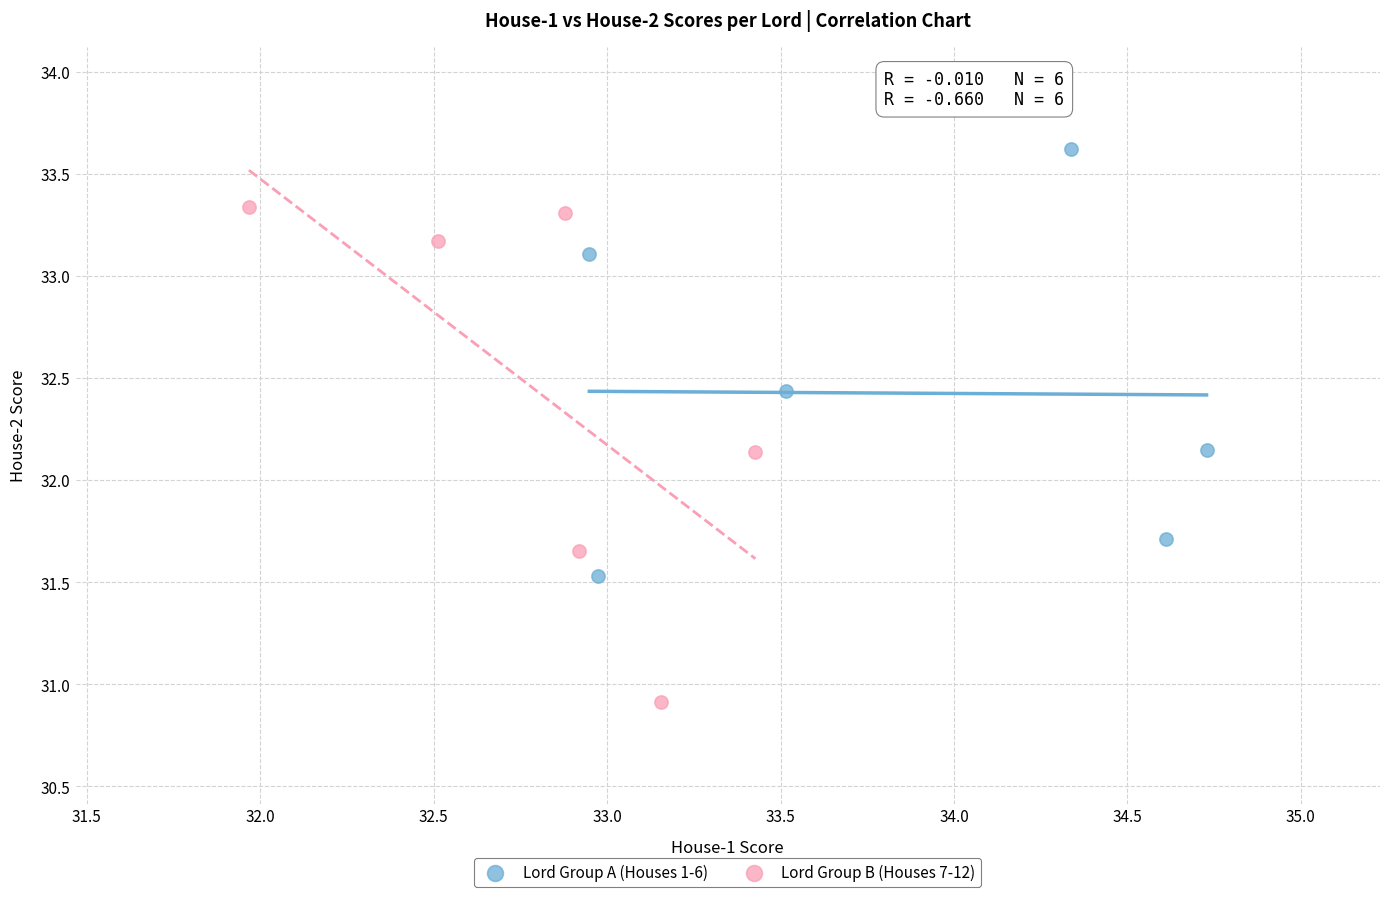

Which series contains the highest Y value?

Lord Group A (Houses 1-6)